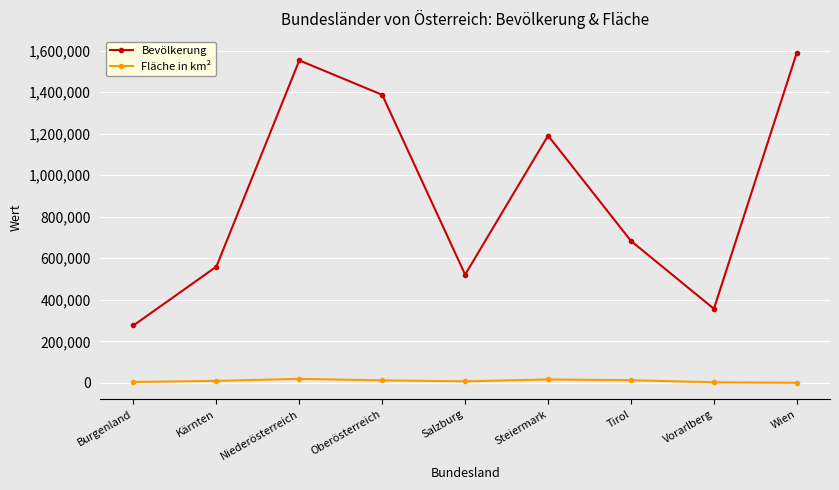

What is the difference between the Bevölkerung values at Steiermark and Kärnten?

631134